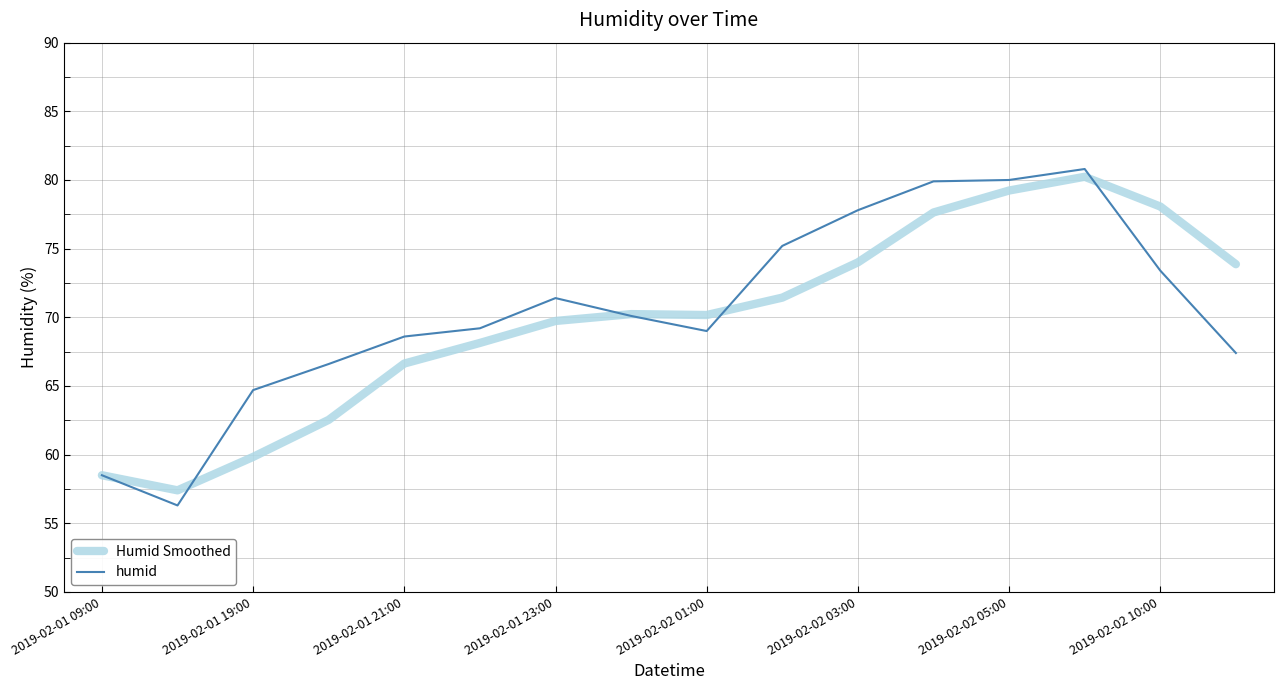

What is the greatest value displayed?

80.8